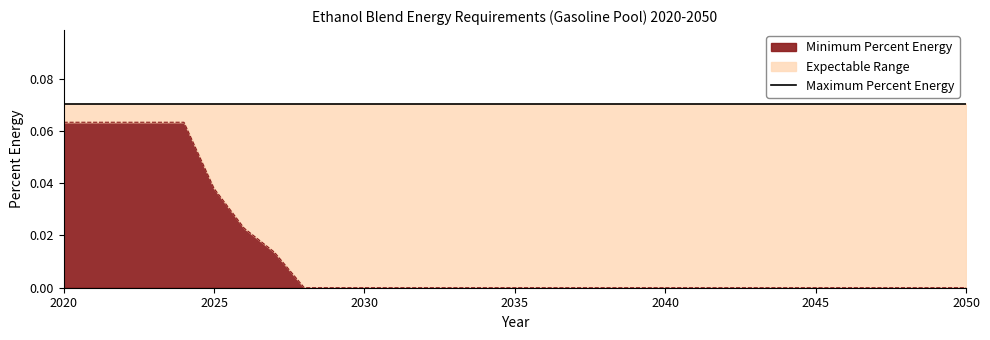

What is the sum of all values?

0.4